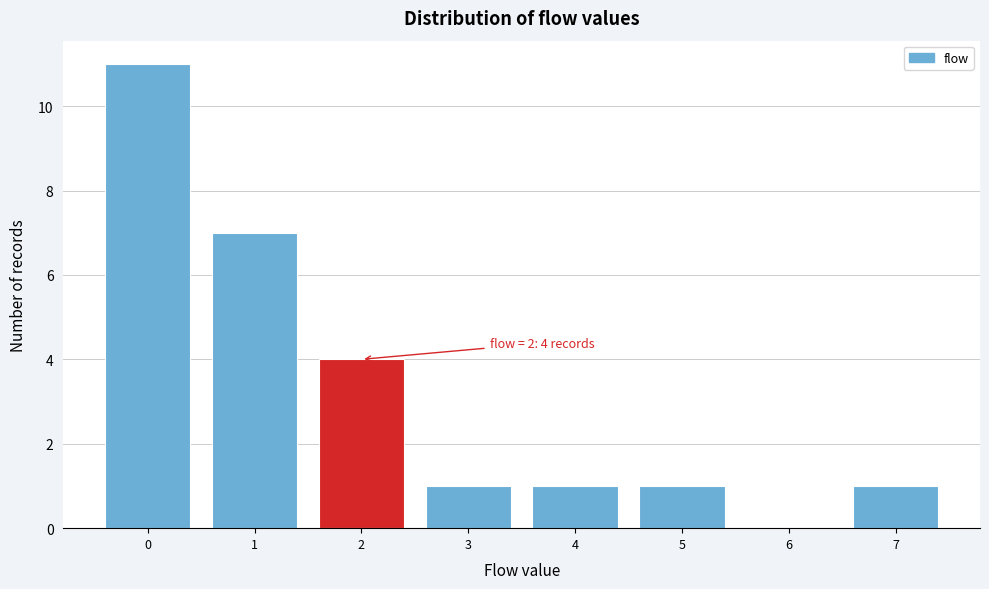

Which range on the x-axis has the tallest bar?

-0.5 to 0.5